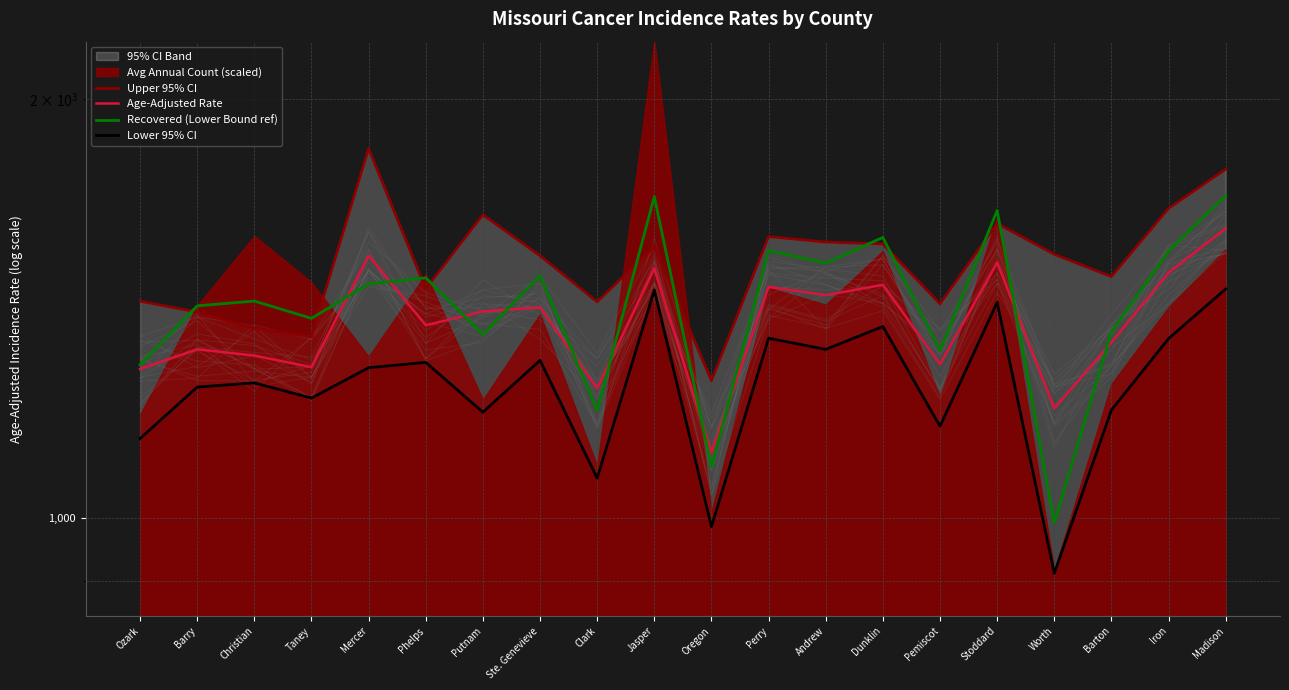

Reading left to right, transcribe all the data shown in this chart.

Upper 95% CI: Ozark=1431.6	Barry=1406.0	Christian=1368.2	Taney=1349.8	Mercer=1843.1	Phelps=1461.2	Putnam=1651.8	Ste. Genevieve=1543.5	Clark=1430.0	Jasper=1566.8	Oregon=1254.9	Perry=1593.2	Andrew=1578.6	Dunklin=1574.0	Pemiscot=1425.2	Stoddard=1628.1	Worth=1547.1	Barton=1491.0	Iron=1669.1	Madison=1781.0
Age-Adjusted Rate: Ozark=1279.7	Barry=1321.9	Christian=1308.3	Taney=1283.3	Mercer=1543.7	Phelps=1375.5	Putnam=1407.6	Ste. Genevieve=1416.7	Clark=1239.1	Jasper=1511.8	Oregon=1114.1	Perry=1465.9	Andrew=1445.9	Dunklin=1470.8	Pemiscot=1289.5	Stoddard=1526.0	Worth=1198.8	Barton=1337.1	Iron=1500.8	Madison=1614.9
Recovered (Lower Bound ref): Ozark=1288.7	Barry=1420.5	Christian=1431.9	Taney=1391.4	Mercer=1473.2	Phelps=1488.0	Putnam=1354.9	Ste. Genevieve=1493.6	Clark=1194.6	Jasper=1702.1	Oregon=1087.5	Perry=1556.7	Andrew=1524.5	Dunklin=1591.0	Pemiscot=1319.2	Stoddard=1663.7	Worth=992.2	Barton=1360.5	Iron=1555.6	Madison=1705.4
Lower 95% CI: Ozark=1140.3	Barry=1241.7	Christian=1250.4	Taney=1219.3	Mercer=1282.2	Phelps=1293.6	Putnam=1191.2	Ste. Genevieve=1297.9	Clark=1067.9	Jasper=1458.3	Oregon=985.5	Perry=1346.4	Andrew=1321.7	Dunklin=1372.8	Pemiscot=1163.7	Stoddard=1428.7	Worth=912.2	Barton=1195.5	Iron=1345.6	Madison=1460.8